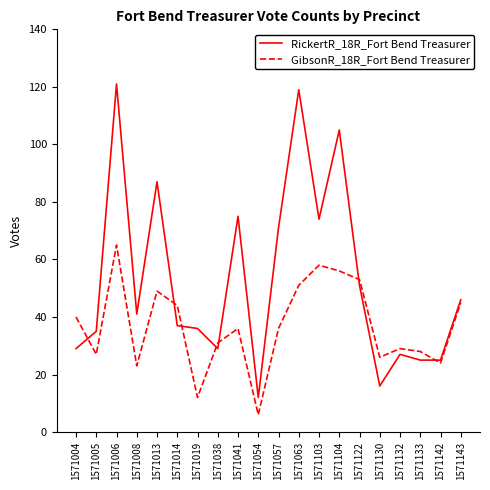

List the series in order of their overall mean, highest first.

RickertR_18R_Fort Bend Treasurer, GibsonR_18R_Fort Bend Treasurer